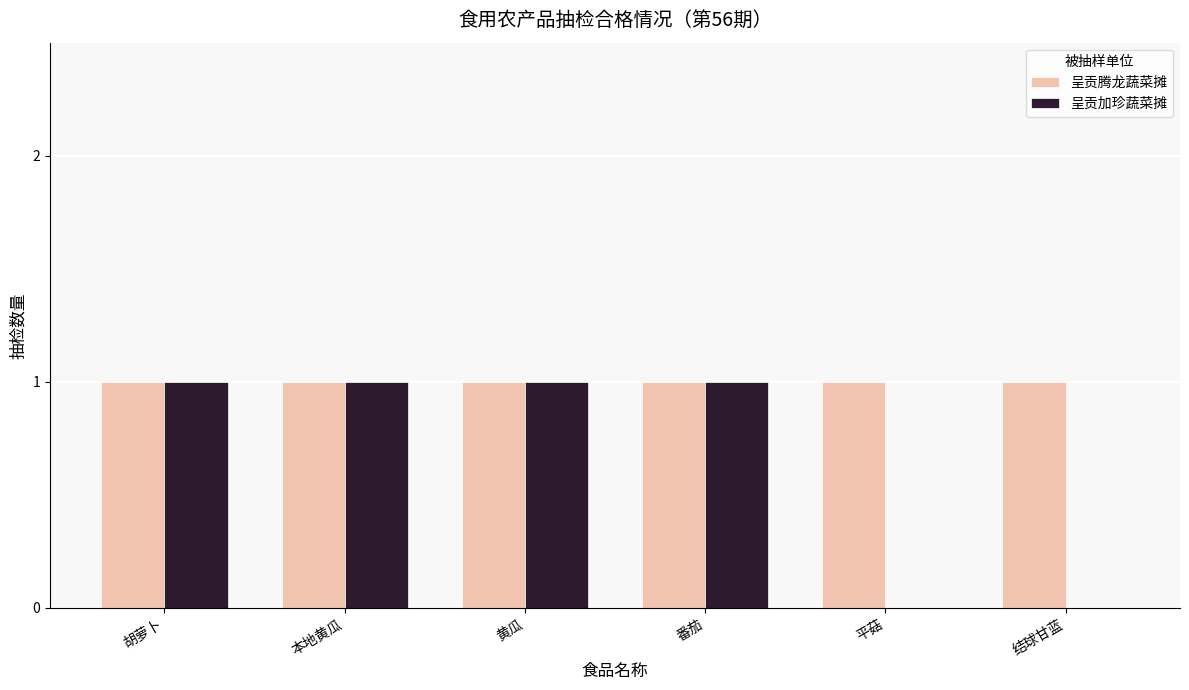

What value does the 呈贡加珍蔬菜摊 series have at 番茄?

1